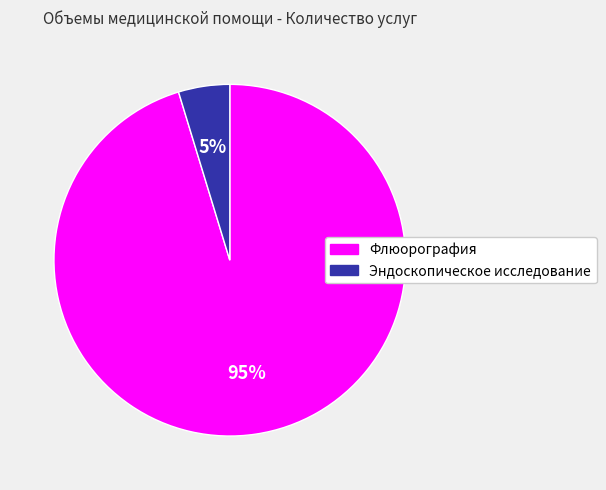

Do Эндоскопическое исследование and Флюорография together represent more than half of the pie?

Yes